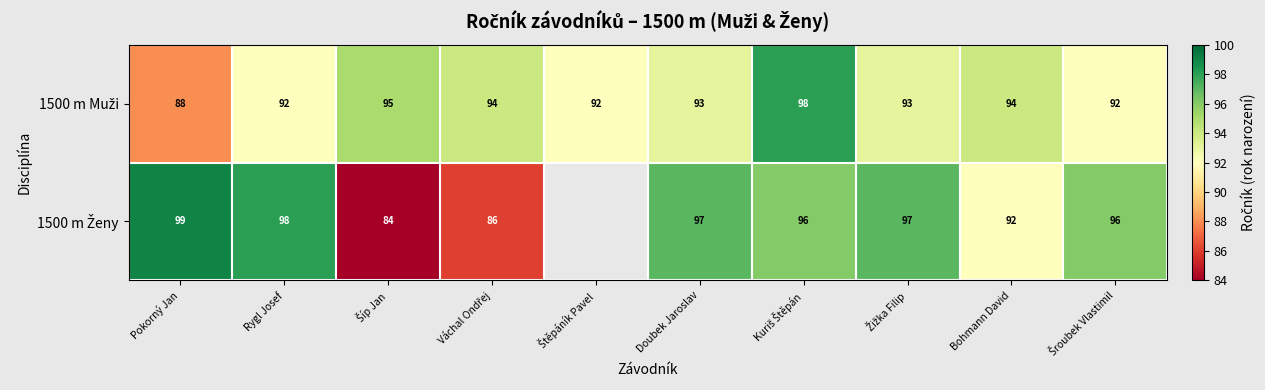

Which has a higher value, Váchal Ondřej or Žižka Filip?

Váchal Ondřej